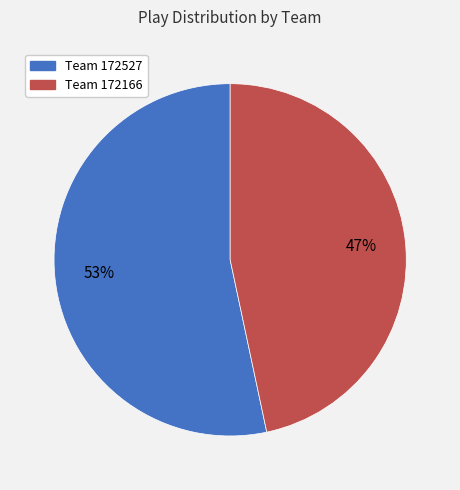

Is there any slice that represents more than half of the pie?

Yes